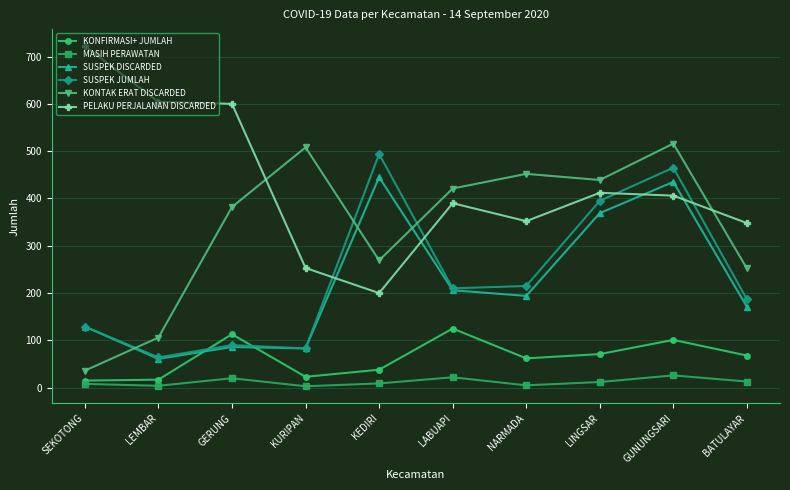

True or false: PELAKU PERJALANAN DISCARDED and MASIH PERAWATAN intersect in this chart.

False